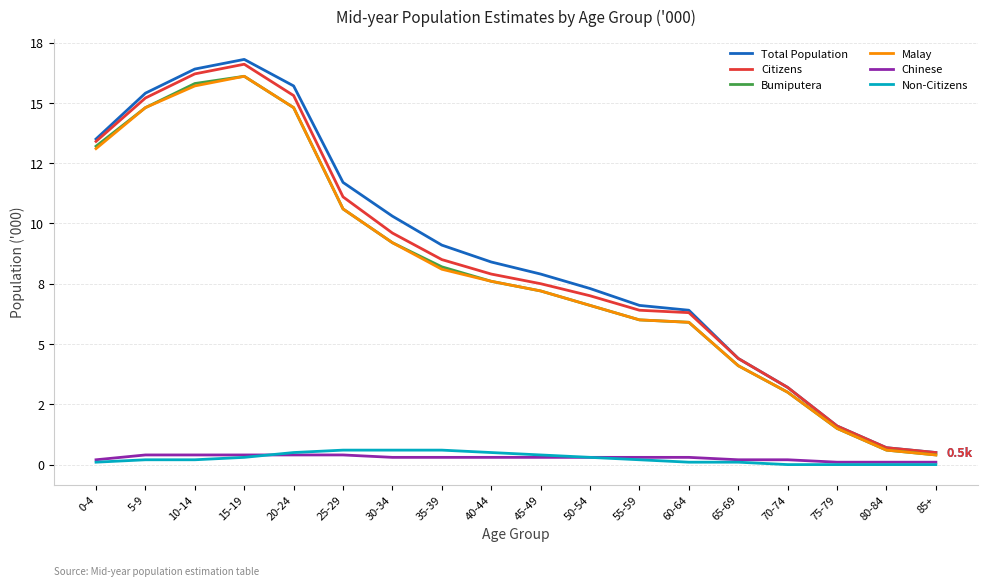

What is the difference between the maximum and minimum values in the Total Population series?

16.3